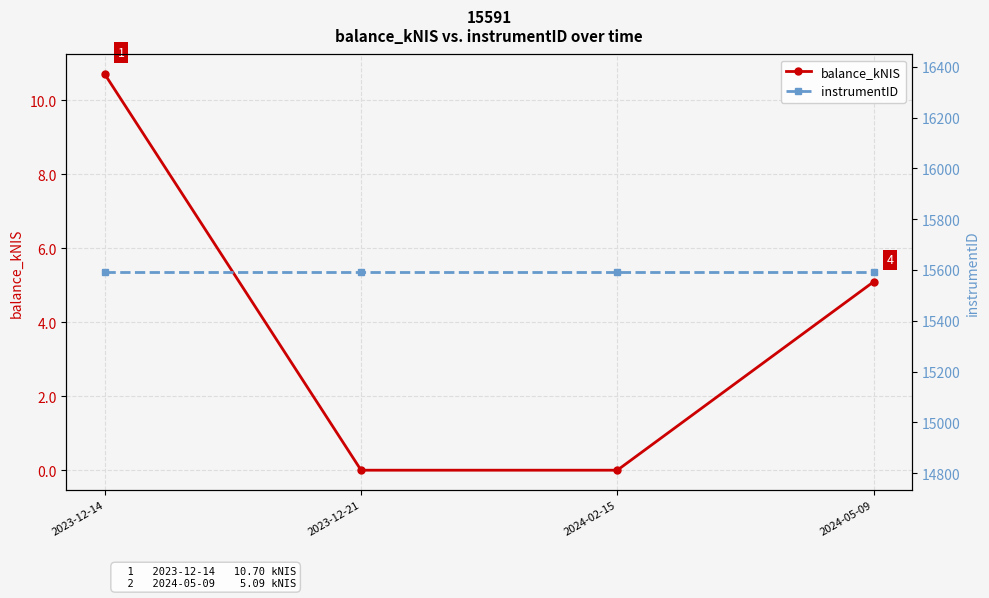

True or false: balance_kNIS and instrumentID cross at least once.

False